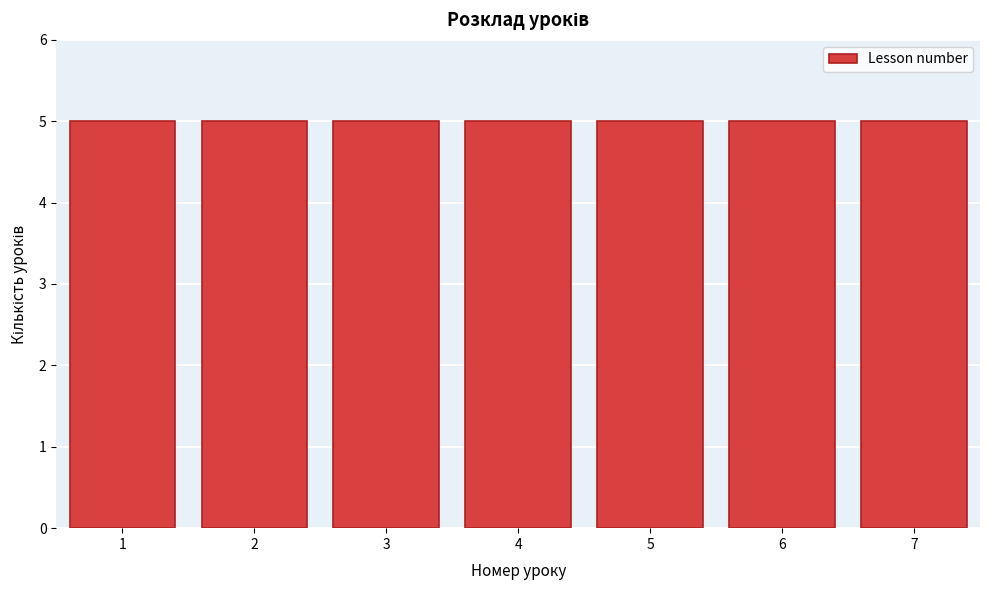

How tall is the bar that spans 0.5 to 1.5 on the x-axis? The values are not printed on the chart, so give them approximately, as read against the axis.

5